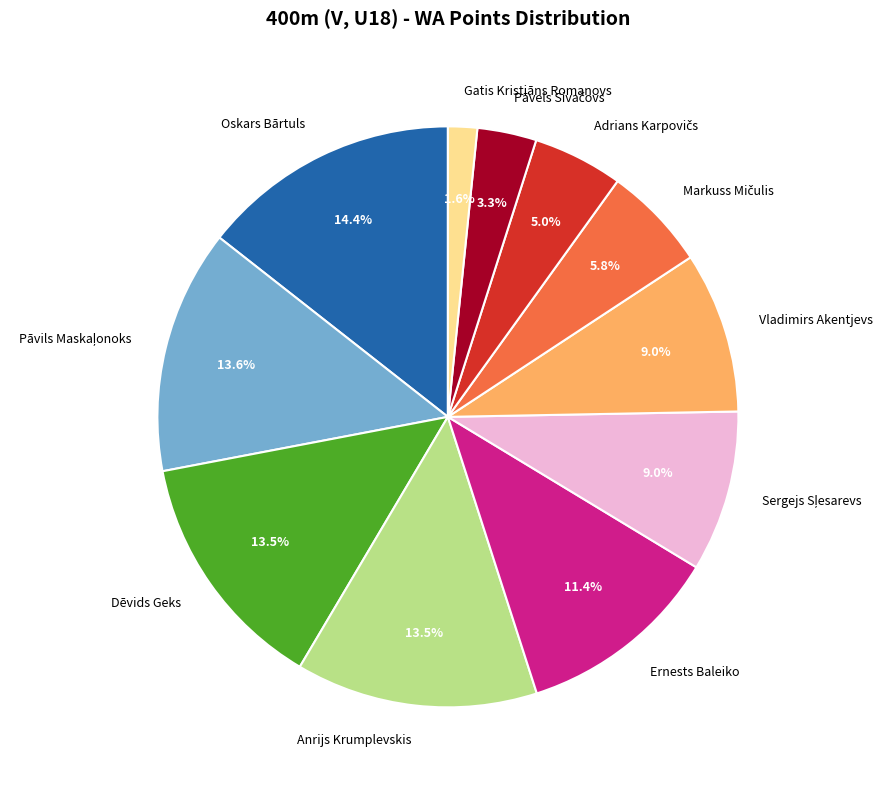

What is the largest slice in the pie chart?

Oskars Bārtuls